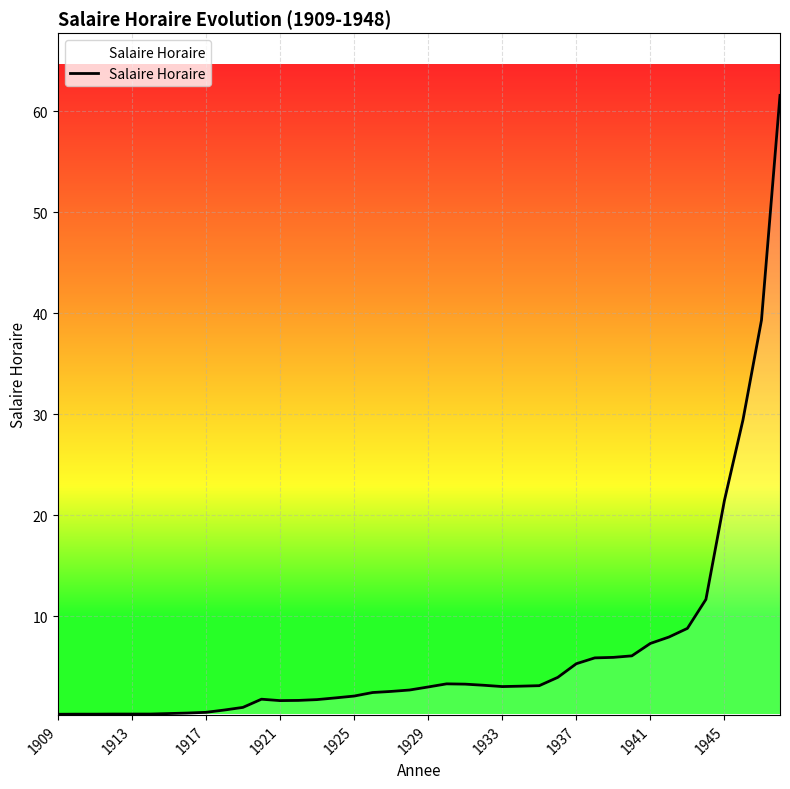

How many lines are shown in the chart?

1